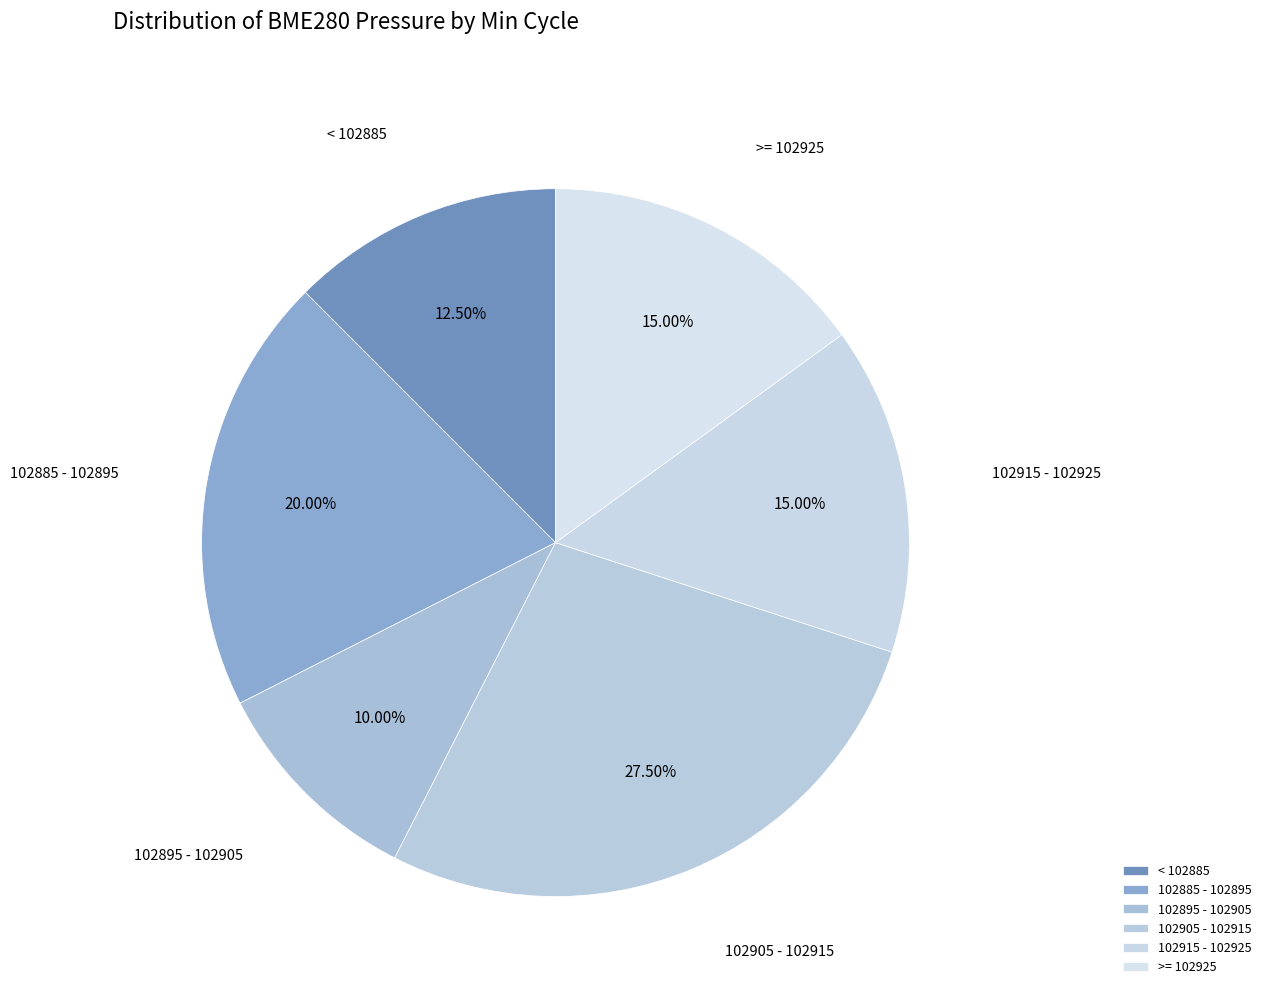

Does 102895 - 102905 represent more than half of the total?

No